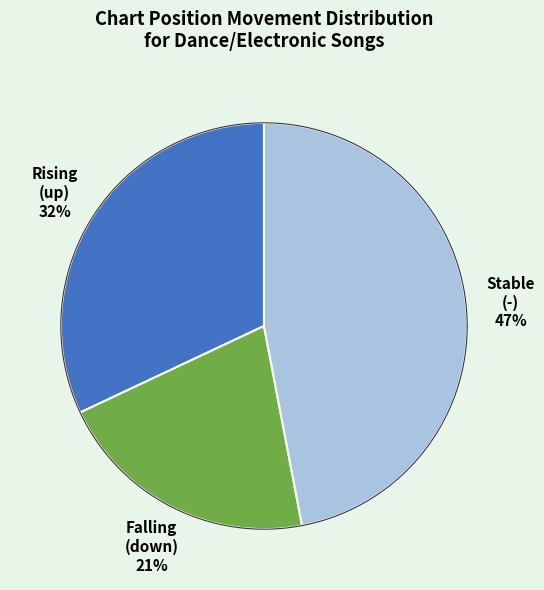

Which slice is the largest?

-